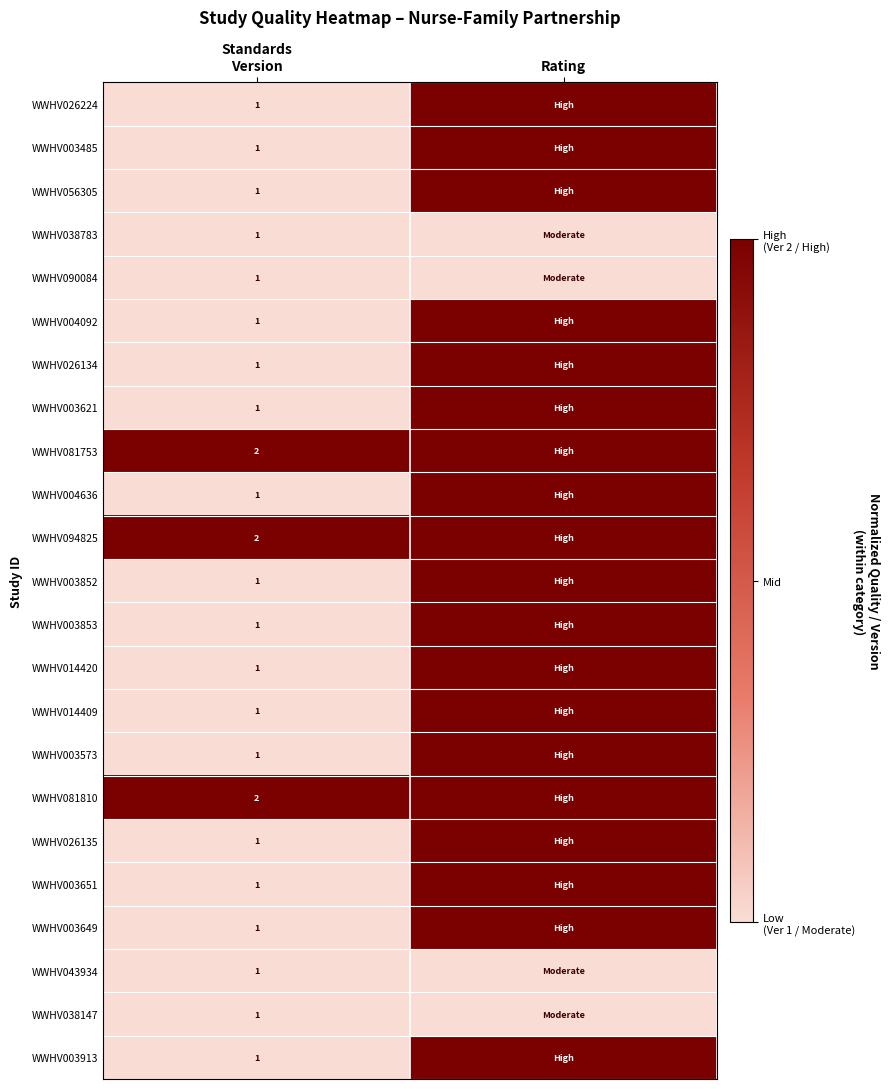

Is it true that WWHV003573 equals 1 at Standards Version?

False